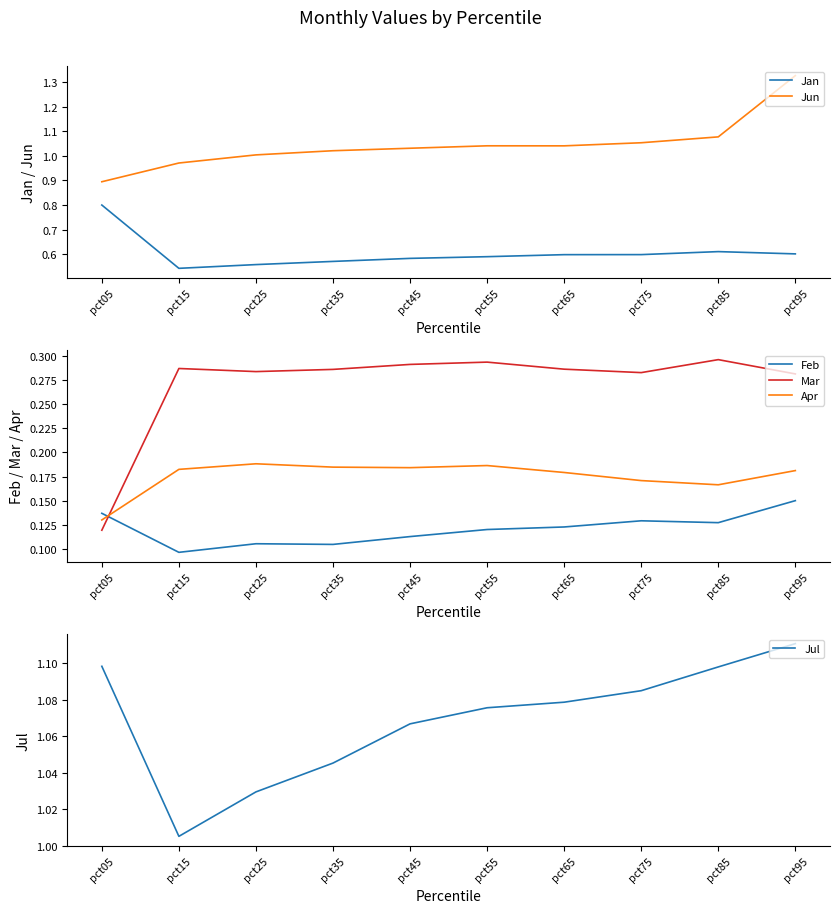

What is the spread (max minus min) of values at pct85?

1.0